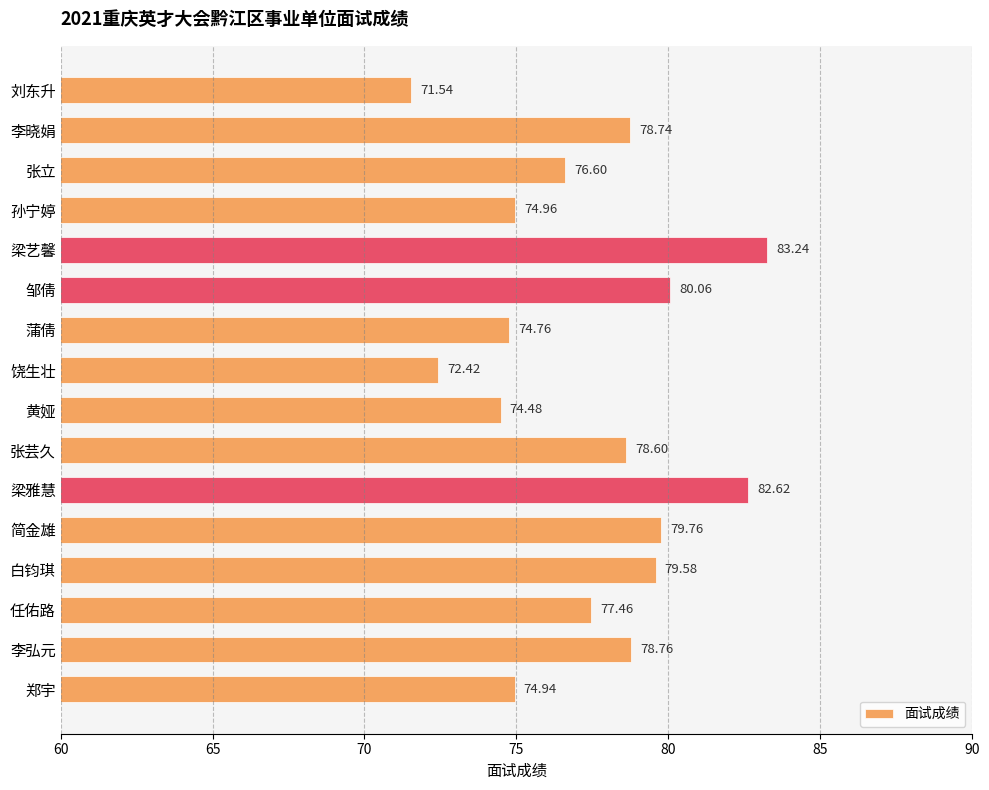

Are the bars grouped side by side (vs. stacked)?

No